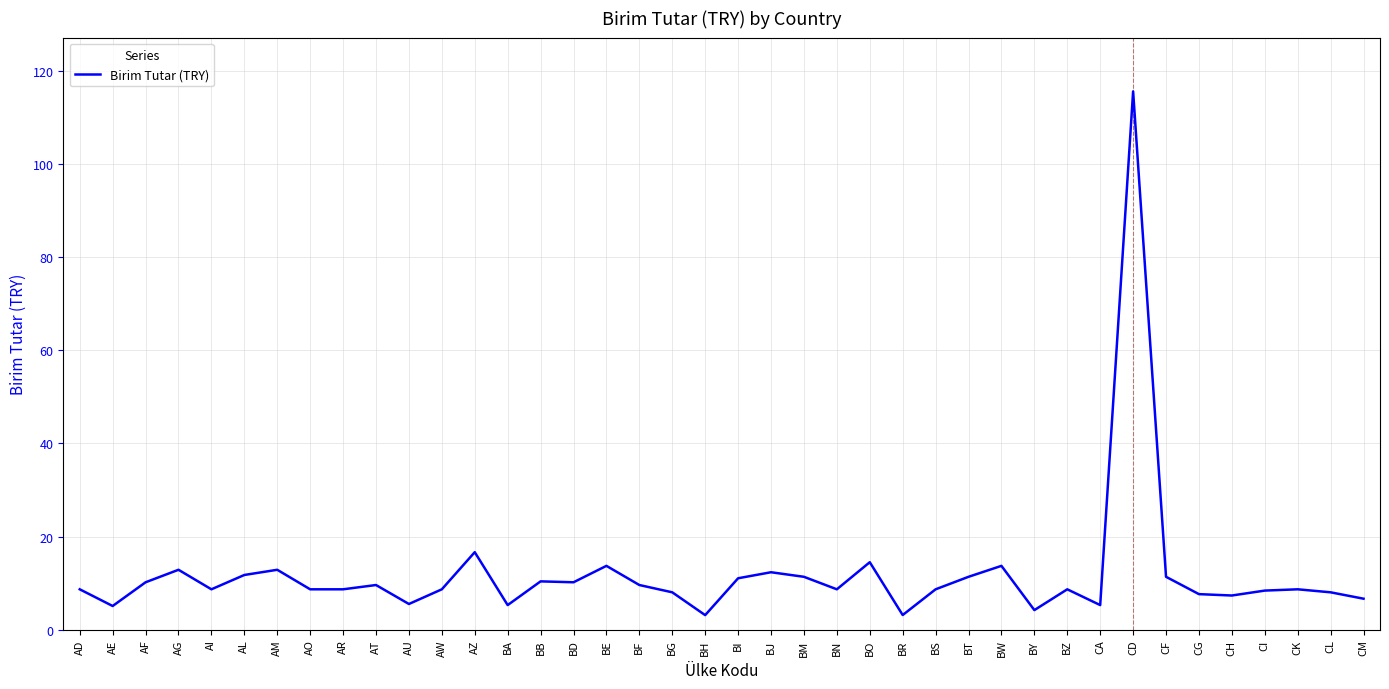

What position from the right is BZ?

10